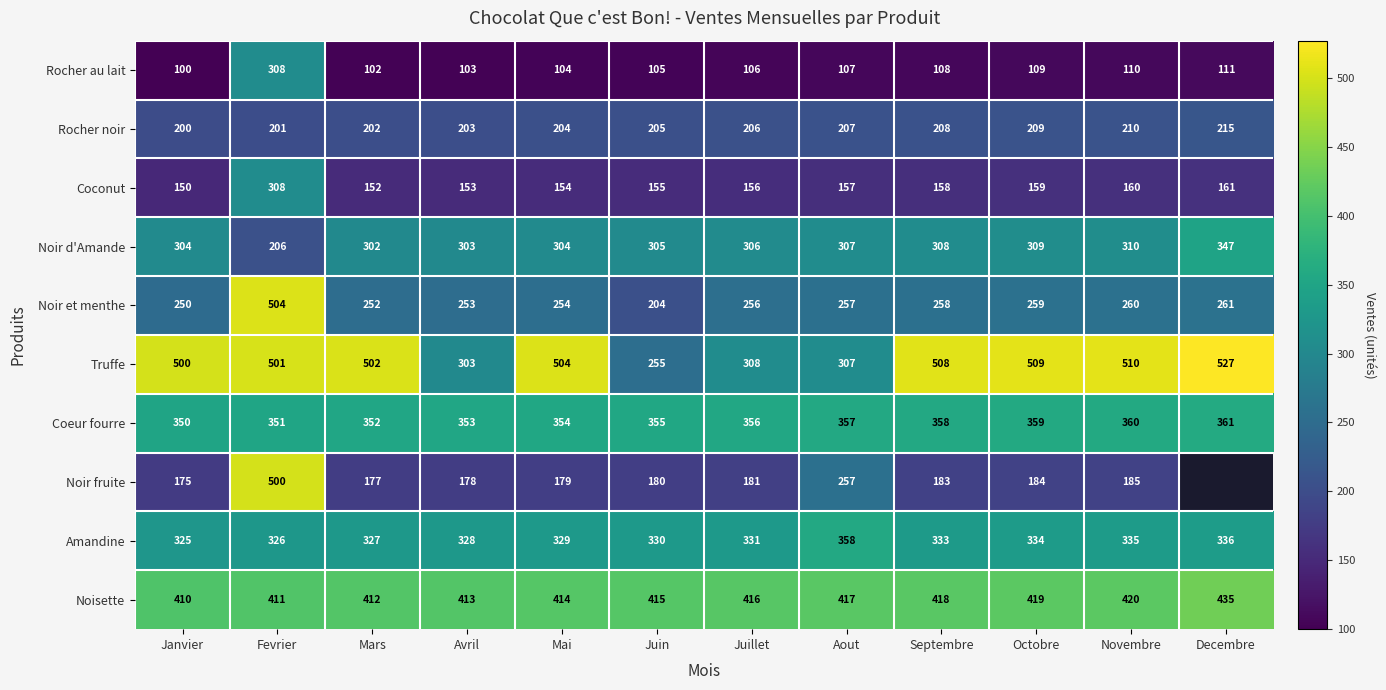

What is the difference between the Rocher au lait values at Decembre and Avril?

8